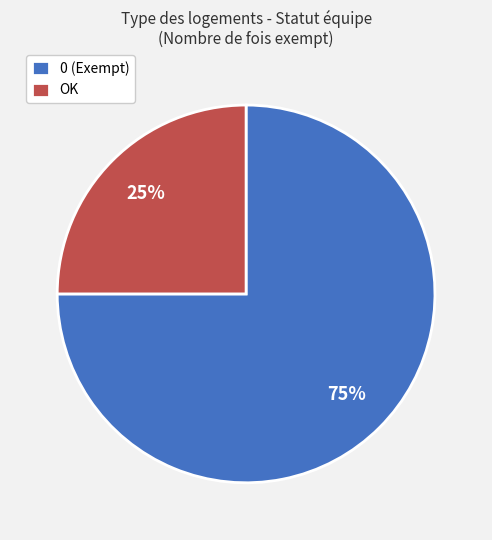

To the nearest percent, what percentage of the pie is OK?

25%